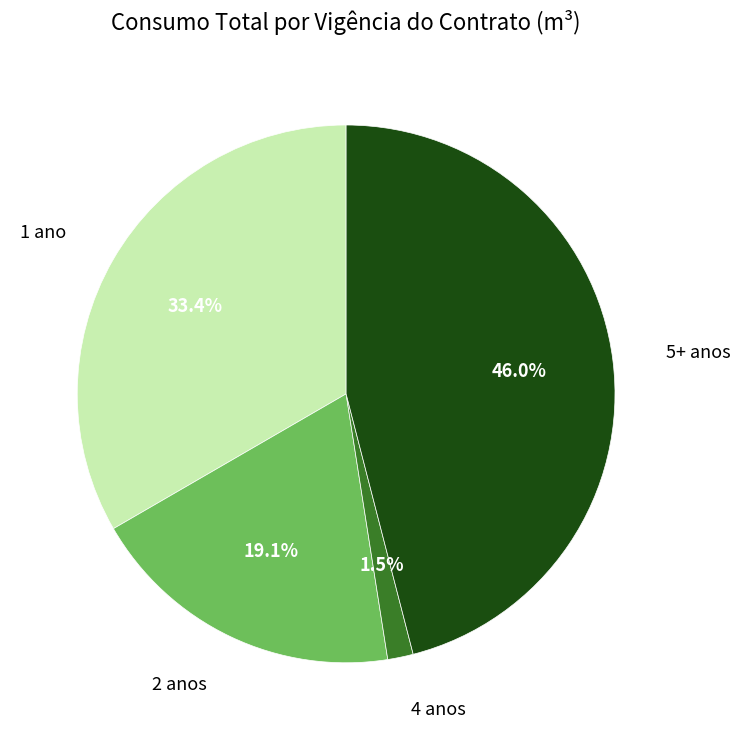

Is there a majority slice in this chart?

No